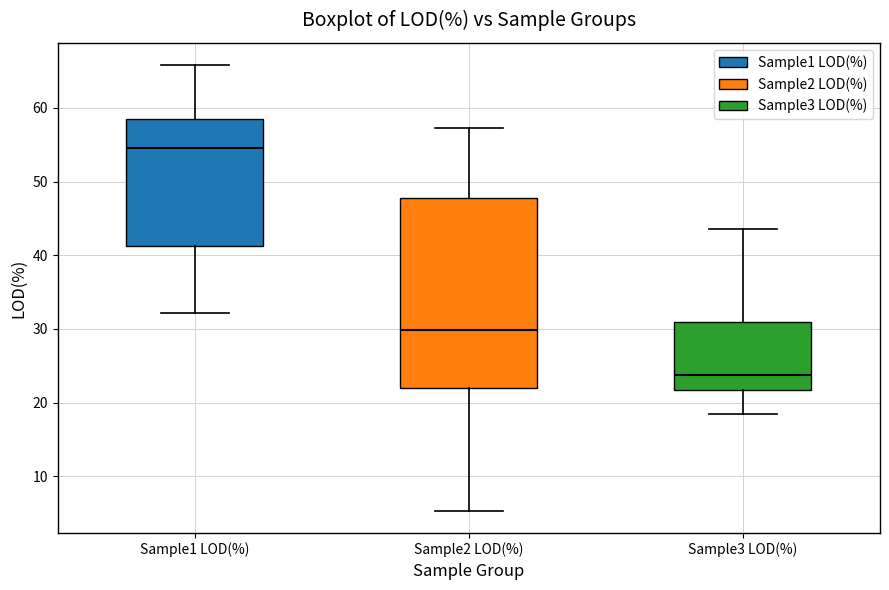

Comparing the boxes themselves (not the whiskers), which one is the tallest?

Sample2 LOD(%)